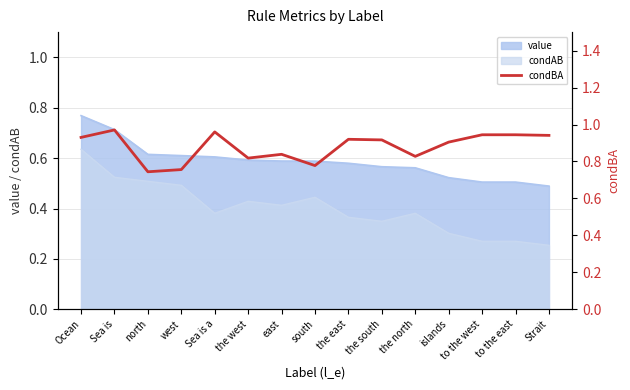

Which category has the highest value in the value series?

Ocean